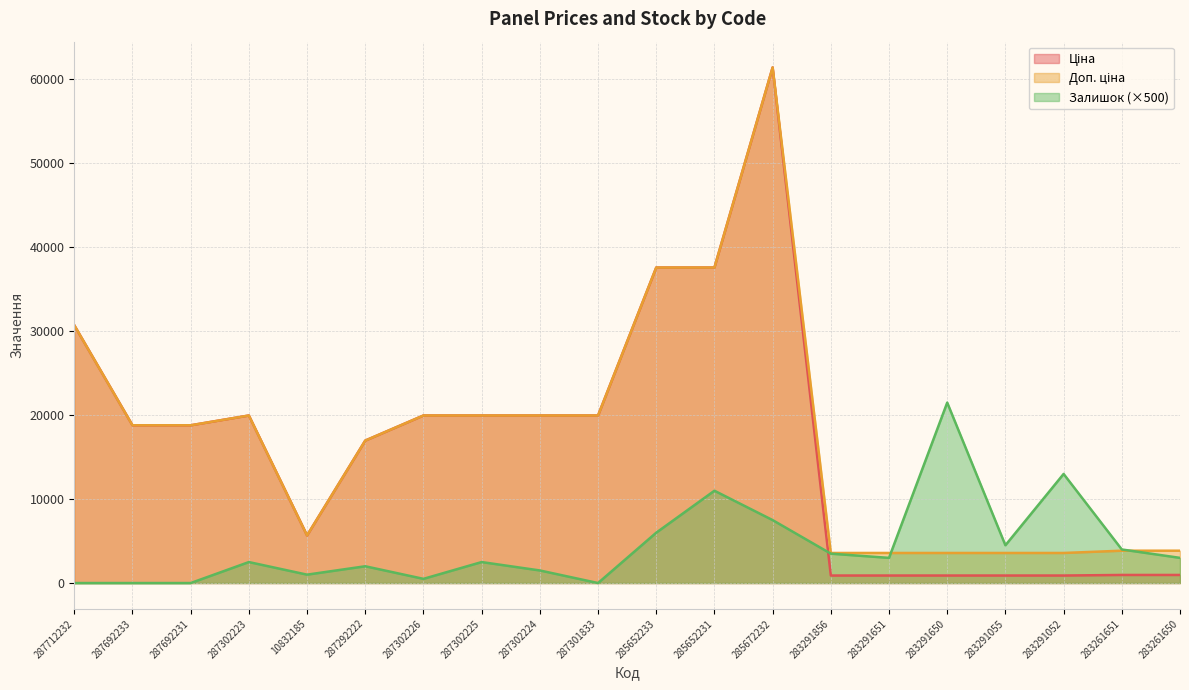

What is the label of the 7th point from the right?

283291856